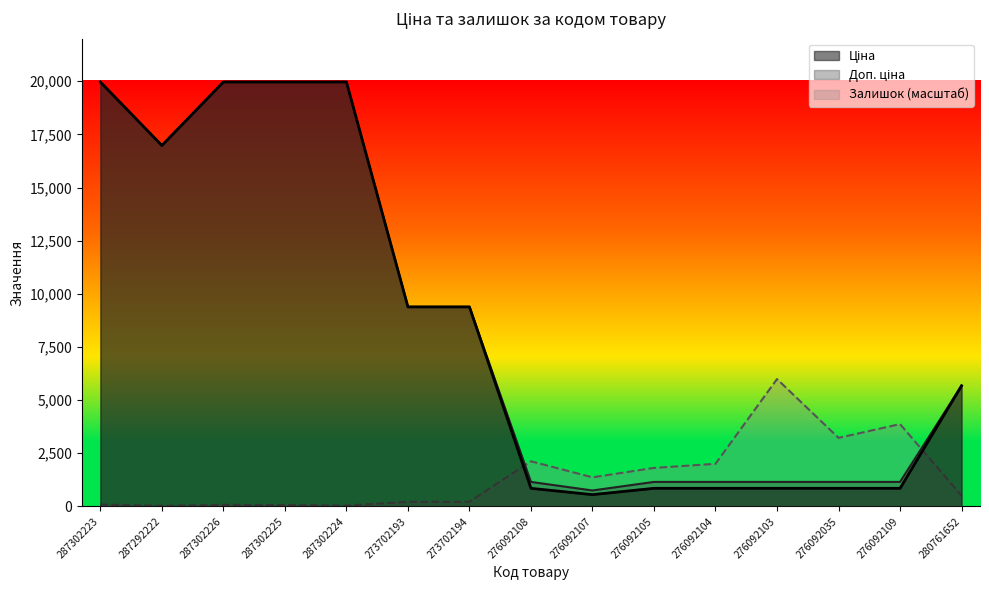

True or false: Доп. ціна has a value of 402.1 at 276092109.

False